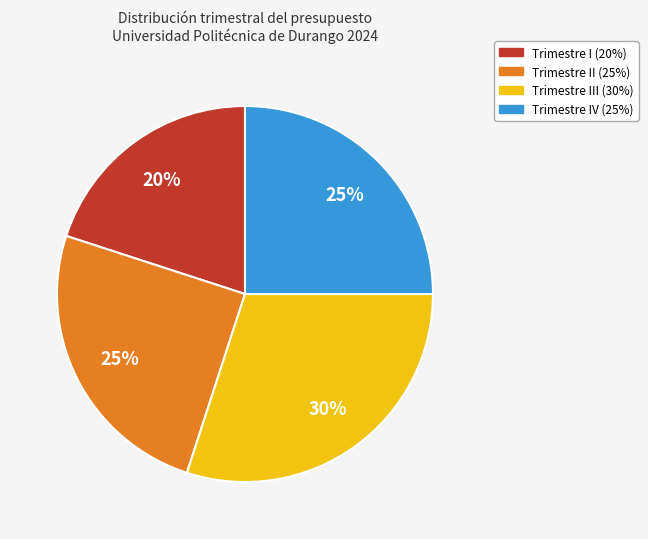

Is there any slice that represents more than half of the pie?

No